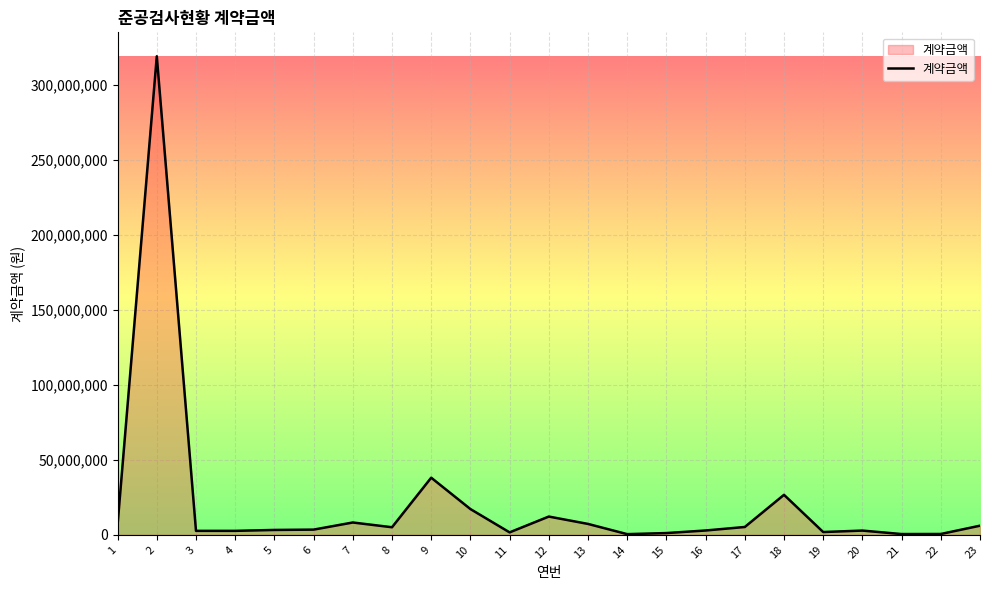

What is the difference between the values at 12 and 17?

6947490